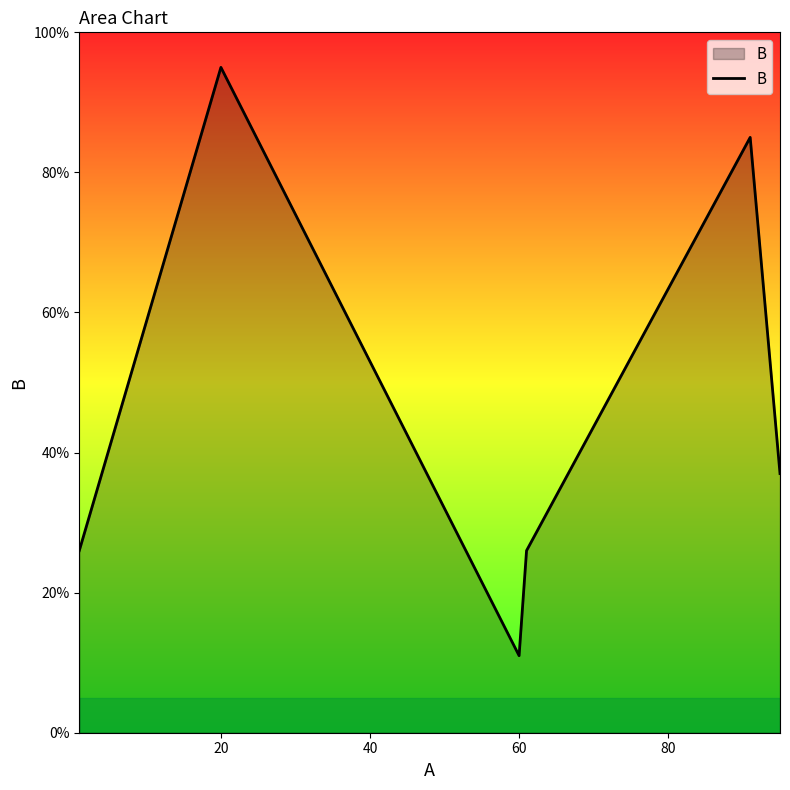

How many interior local valleys (lower than both neighbors) does the data have?

1